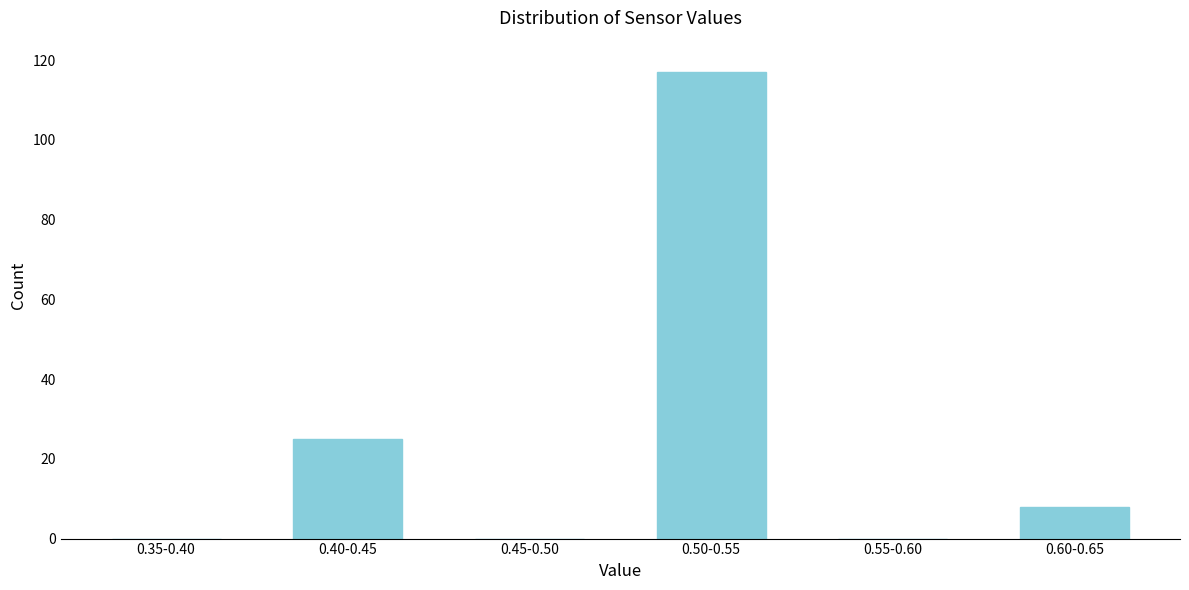

Reading left to right, transcribe all the data shown in this chart.

0.35-0.40=0	0.40-0.45=25	0.45-0.50=0	0.50-0.55=117	0.55-0.60=0	0.60-0.65=8